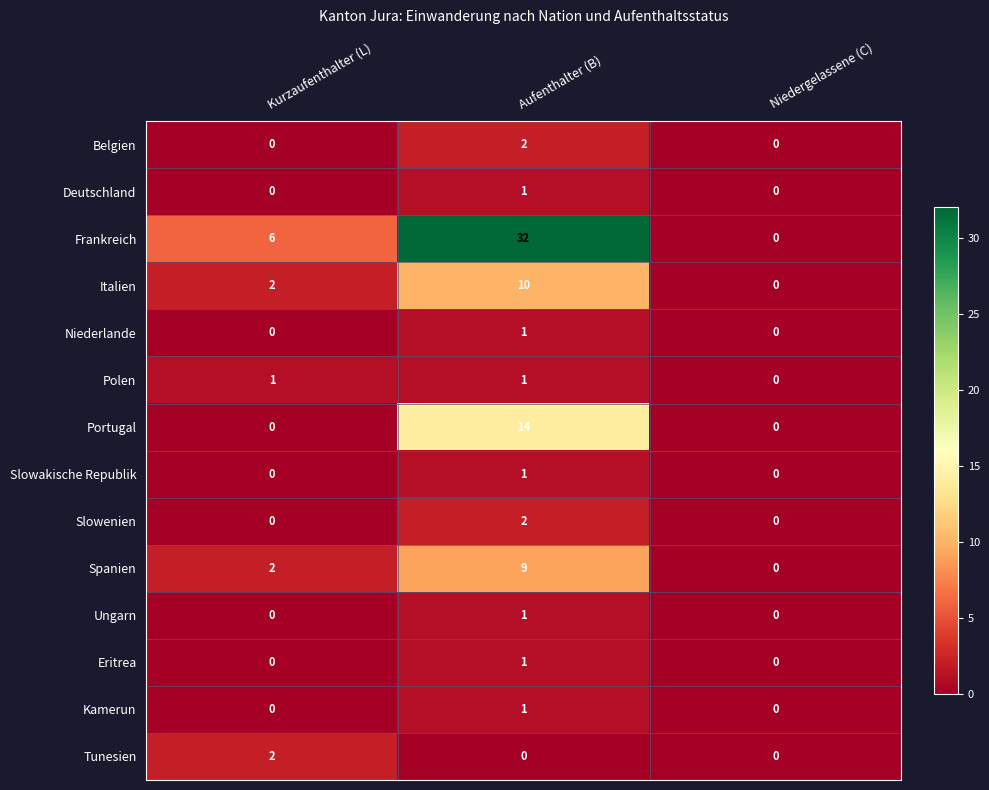

How many data points in Kamerun are above 0?

1